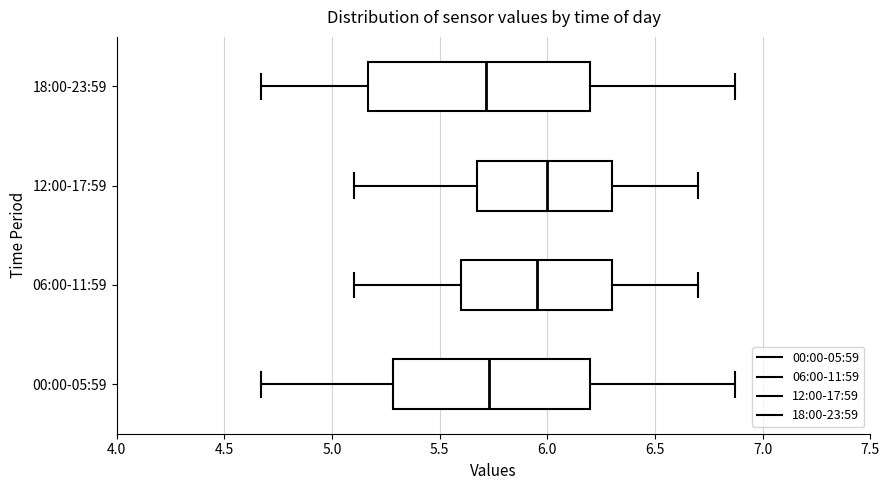

Where is the left edge of the box for 18:00-23:59 on the x-axis? The values are not printed on the chart, so give them approximately, as read against the axis.

5.15